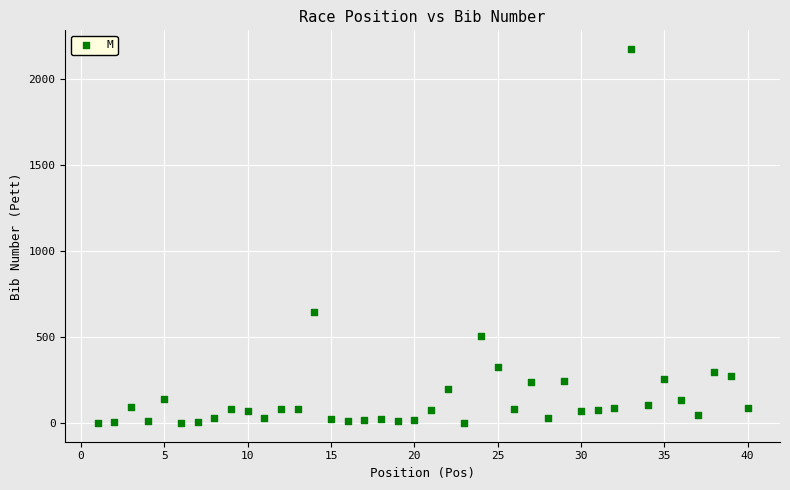

What Y value in the scatter plot is closest to 1086?

646